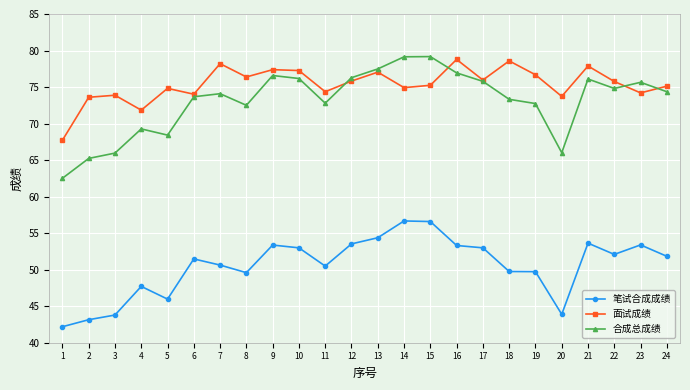

What value does the 面试成绩 series have at 16?

78.8